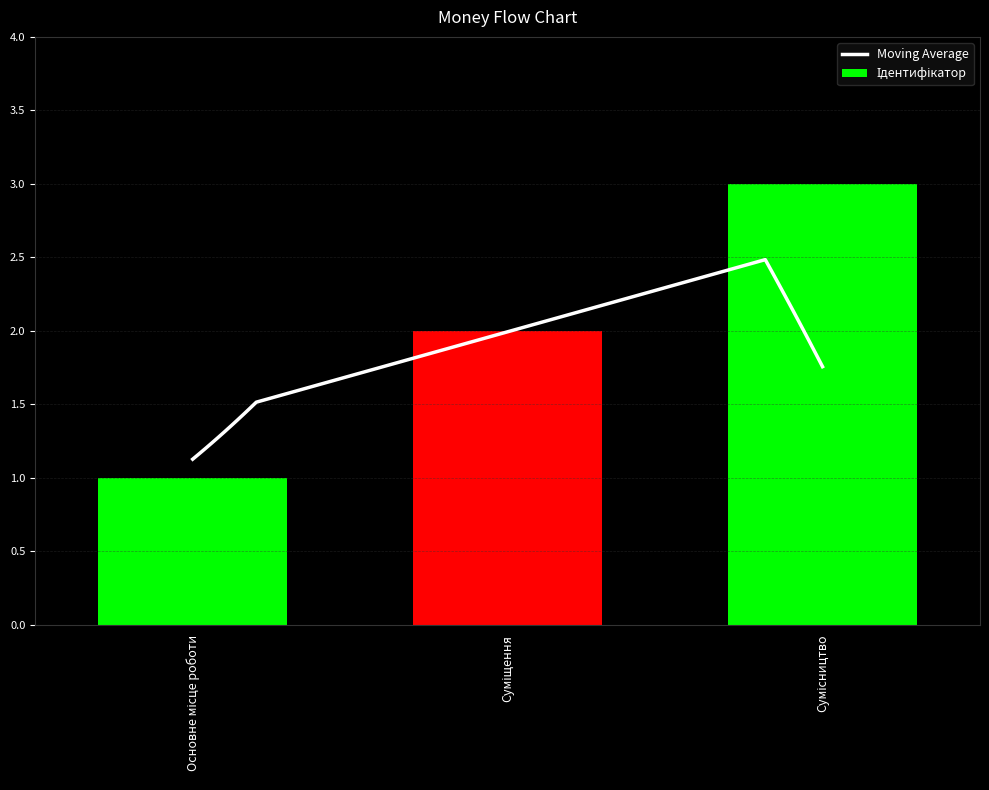

What is the highest value of the Moving Average series?

2.5